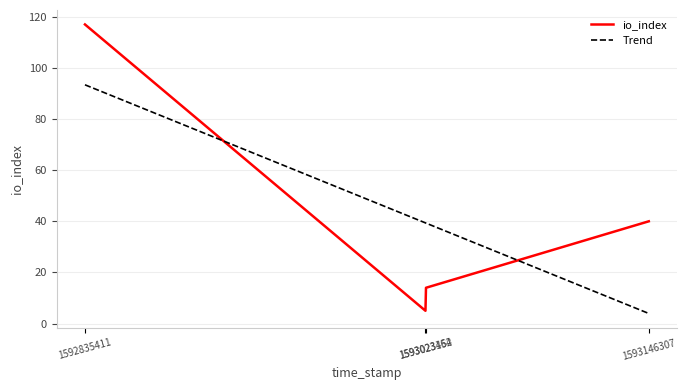

How many data points does each series have?

4